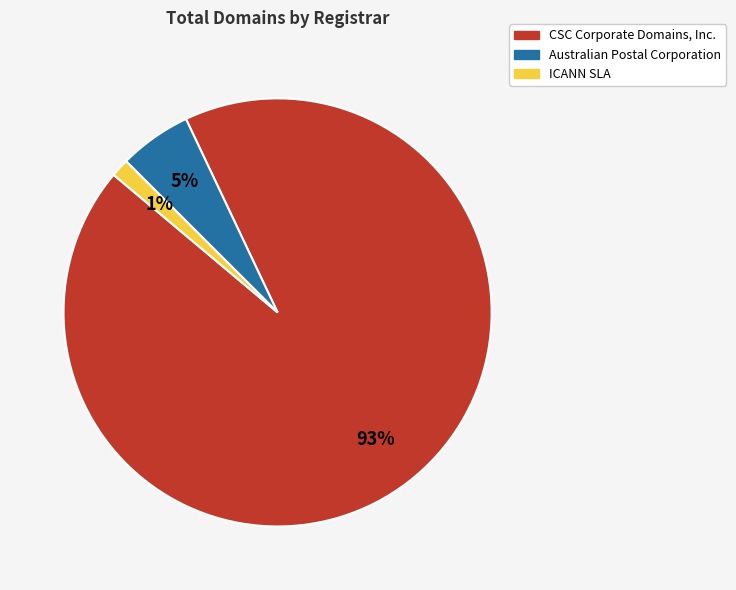

To the nearest percent, what percentage of the pie is ICANN SLA?

1%